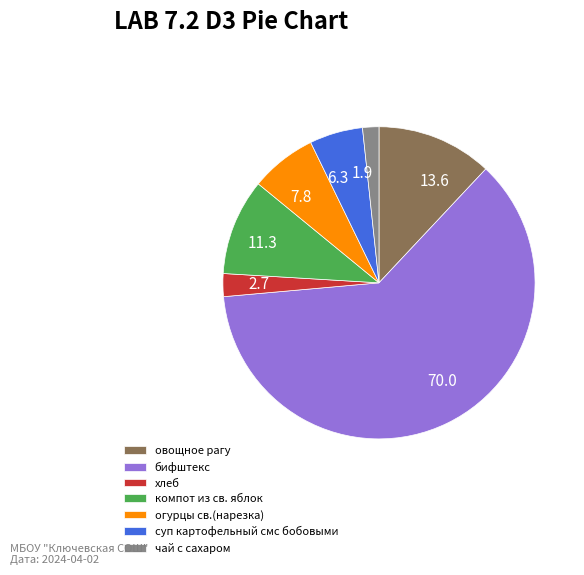

Between суп картофельный смс бобовыми and бифштекс, which is larger?

бифштекс